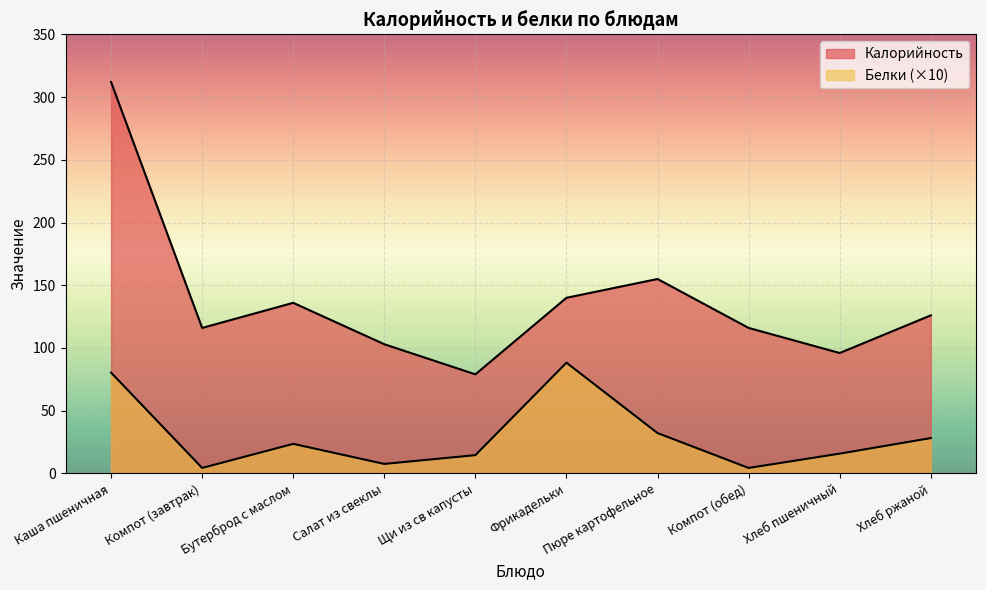

What are all the series names shown in the legend?

Калорийность, Белки